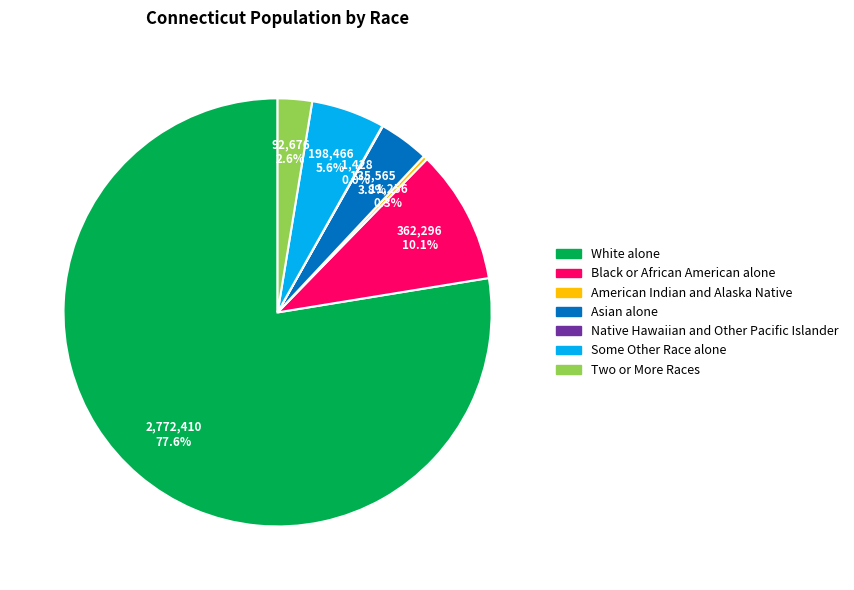

To the nearest percent, what is the average slice percentage?

14%